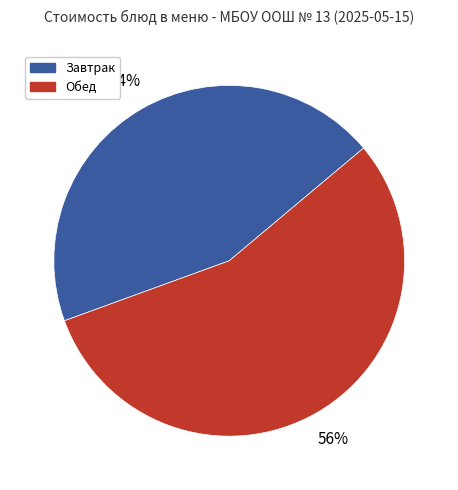

How many segments does this pie chart have?

2